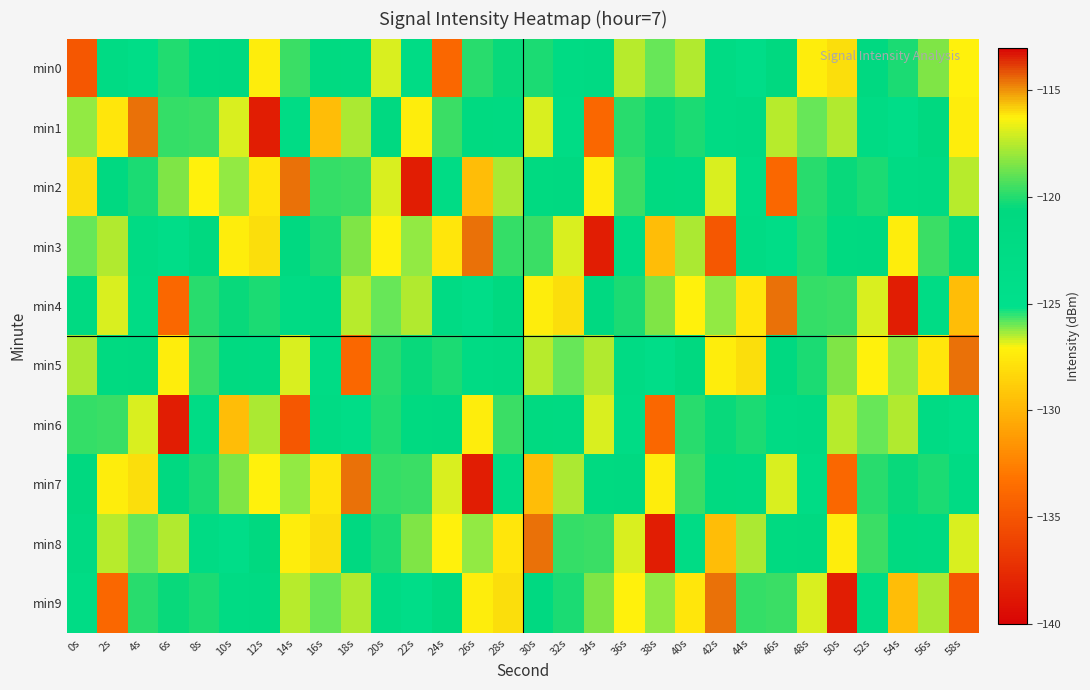

Reading right to left, what are all the values shown in this chart?

min0: 58s=-127.1	56s=-118.5	54s=-120.1	52s=-121.3	50s=-116.0	48s=-116.2	46s=-121.1	44s=-123.7	42s=-122.2	40s=-117.6	38s=-125.9	36s=-117.4	34s=-122.0	32s=-122.5	30s=-120.1	28s=-120.4	26s=-119.9	24s=-133.9	22s=-122.6	20s=-126.8	18s=-121.8	16s=-121.4	14s=-119.6	12s=-116.2	10s=-121.2	8s=-121.4	6s=-120.0	4s=-123.4	2s=-122.4	0s=-134.9
min1: 58s=-116.2	56s=-121.1	54s=-123.7	52s=-122.2	50s=-117.6	48s=-125.9	46s=-117.4	44s=-122.0	42s=-122.5	40s=-120.1	38s=-120.4	36s=-119.9	34s=-133.9	32s=-122.6	30s=-126.8	28s=-121.8	26s=-121.4	24s=-119.6	22s=-116.2	20s=-121.2	18s=-117.7	16s=-129.6	14s=-122.7	12s=-138.5	10s=-126.7	8s=-119.6	6s=-119.7	4s=-114.5	2s=-127.6	0s=-126.2
min2: 58s=-117.4	56s=-122.0	54s=-122.5	52s=-120.1	50s=-120.4	48s=-119.9	46s=-133.9	44s=-122.6	42s=-126.8	40s=-121.8	38s=-121.4	36s=-119.6	34s=-116.2	32s=-121.2	30s=-121.4	28s=-117.7	26s=-129.6	24s=-122.7	22s=-138.5	20s=-126.7	18s=-119.6	16s=-119.7	14s=-114.5	12s=-127.6	10s=-126.2	8s=-127.1	6s=-118.5	4s=-120.1	2s=-121.3	0s=-116.0
min3: 58s=-121.4	56s=-119.6	54s=-116.2	52s=-121.2	50s=-121.4	48s=-120.0	46s=-123.4	44s=-122.4	42s=-134.9	40s=-117.7	38s=-129.6	36s=-122.7	34s=-138.5	32s=-126.7	30s=-119.6	28s=-119.7	26s=-114.5	24s=-127.6	22s=-126.2	20s=-127.1	18s=-118.5	16s=-120.1	14s=-121.3	12s=-116.0	10s=-116.2	8s=-121.1	6s=-123.7	4s=-122.2	2s=-117.6	0s=-125.9
min4: 58s=-129.6	56s=-122.7	54s=-138.5	52s=-126.7	50s=-119.6	48s=-119.7	46s=-114.5	44s=-127.6	42s=-126.2	40s=-127.1	38s=-118.5	36s=-120.1	34s=-121.3	32s=-116.0	30s=-116.2	28s=-121.1	26s=-123.7	24s=-122.2	22s=-117.6	20s=-125.9	18s=-117.4	16s=-122.0	14s=-122.5	12s=-120.1	10s=-120.4	8s=-119.9	6s=-133.9	4s=-122.6	2s=-126.8	0s=-121.8
min5: 58s=-114.5	56s=-127.6	54s=-126.2	52s=-127.1	50s=-118.5	48s=-120.1	46s=-121.3	44s=-116.0	42s=-116.2	40s=-121.1	38s=-123.7	36s=-122.2	34s=-117.6	32s=-125.9	30s=-117.4	28s=-122.0	26s=-122.5	24s=-120.1	22s=-120.4	20s=-119.9	18s=-133.9	16s=-122.6	14s=-126.8	12s=-121.8	10s=-121.4	8s=-119.6	6s=-116.2	4s=-121.2	2s=-121.4	0s=-117.7
min6: 58s=-123.7	56s=-122.2	54s=-117.6	52s=-125.9	50s=-117.4	48s=-122.0	46s=-122.5	44s=-120.1	42s=-120.4	40s=-119.9	38s=-133.9	36s=-122.6	34s=-126.8	32s=-121.8	30s=-121.4	28s=-119.6	26s=-116.2	24s=-121.2	22s=-121.4	20s=-120.0	18s=-123.4	16s=-122.4	14s=-134.9	12s=-117.7	10s=-129.6	8s=-122.7	6s=-138.5	4s=-126.7	2s=-119.6	0s=-119.7
min7: 58s=-122.5	56s=-120.1	54s=-120.4	52s=-119.9	50s=-133.9	48s=-122.6	46s=-126.8	44s=-121.8	42s=-121.4	40s=-119.6	38s=-116.2	36s=-121.2	34s=-121.4	32s=-117.7	30s=-129.6	28s=-122.7	26s=-138.5	24s=-126.7	22s=-119.6	20s=-119.7	18s=-114.5	16s=-127.6	14s=-126.2	12s=-127.1	10s=-118.5	8s=-120.1	6s=-121.3	4s=-116.0	2s=-116.2	0s=-121.1
min8: 58s=-126.8	56s=-121.8	54s=-121.4	52s=-119.6	50s=-116.2	48s=-121.2	46s=-121.4	44s=-117.7	42s=-129.6	40s=-122.7	38s=-138.5	36s=-126.7	34s=-119.6	32s=-119.7	30s=-114.5	28s=-127.6	26s=-126.2	24s=-127.1	22s=-118.5	20s=-120.1	18s=-121.3	16s=-116.0	14s=-116.2	12s=-121.1	10s=-123.7	8s=-122.2	6s=-117.6	4s=-125.9	2s=-117.4	0s=-122.0
min9: 58s=-134.9	56s=-117.7	54s=-129.6	52s=-122.7	50s=-138.5	48s=-126.7	46s=-119.6	44s=-119.7	42s=-114.5	40s=-127.6	38s=-126.2	36s=-127.1	34s=-118.5	32s=-120.1	30s=-121.3	28s=-116.0	26s=-116.2	24s=-121.1	22s=-123.7	20s=-122.2	18s=-117.6	16s=-125.9	14s=-117.4	12s=-122.0	10s=-122.5	8s=-120.1	6s=-120.4	4s=-119.9	2s=-133.9	0s=-122.6